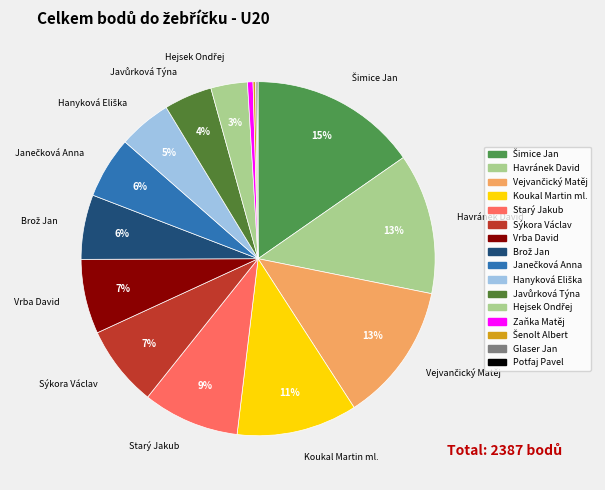

Count the number of slices in the pie.

16